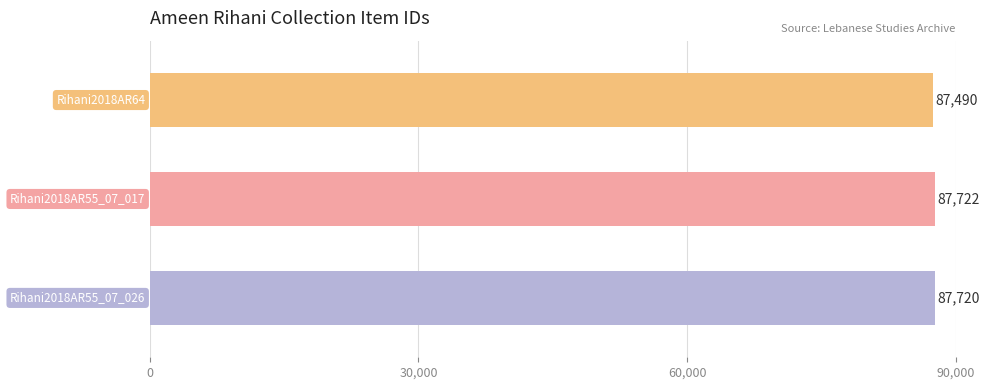

Reading bottom to top, list all the values displayed in this chart.

87720	87722	87490